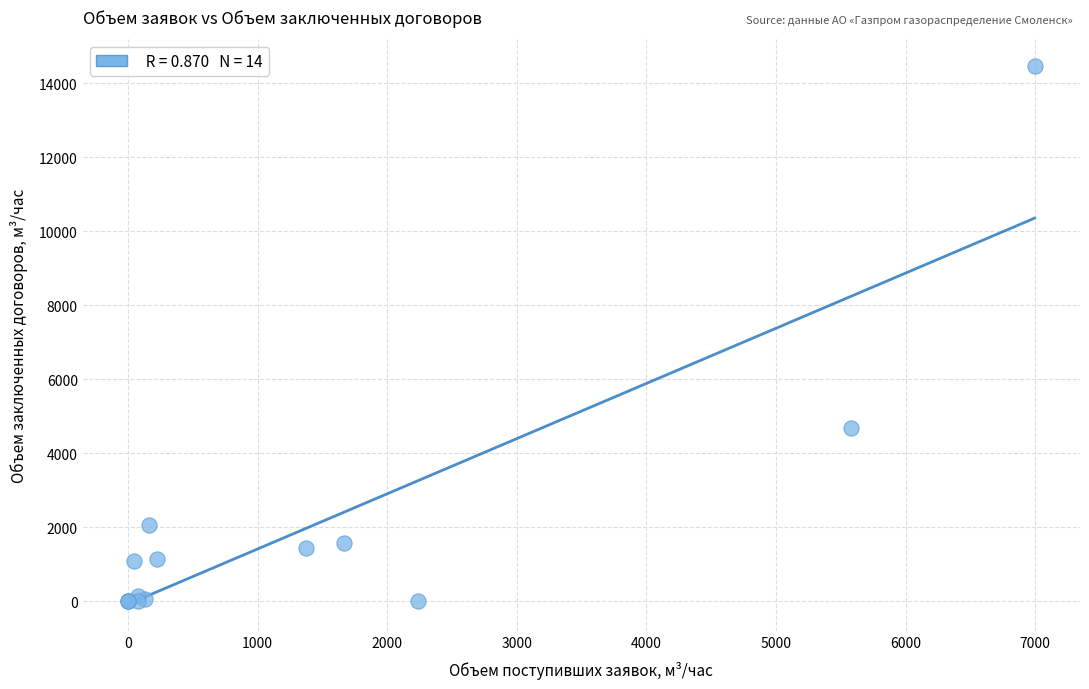

What Y value in the scatter plot is closest to 7228?

4698.2